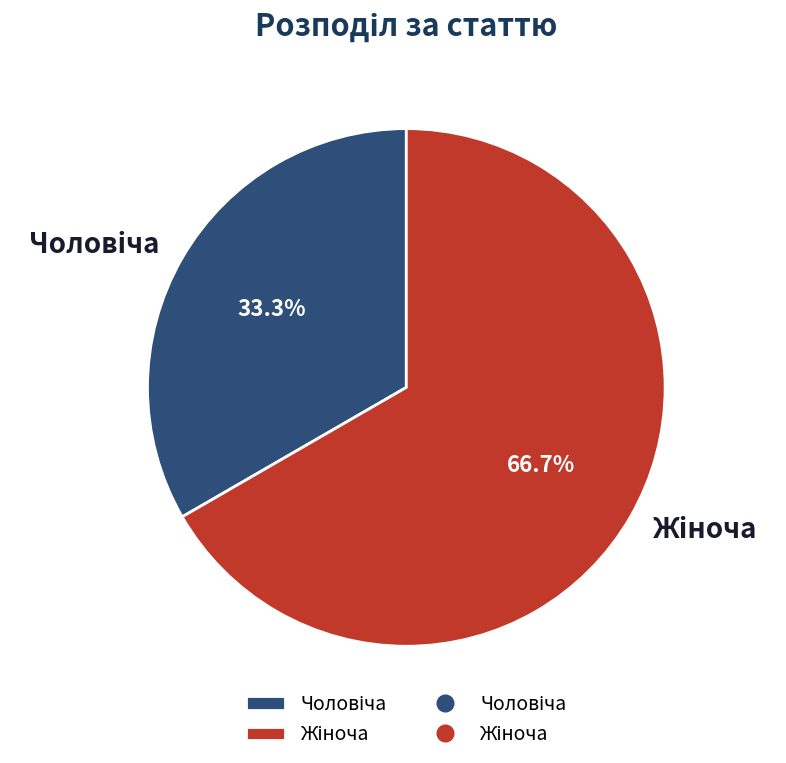

Is there any slice that represents more than half of the pie?

Yes